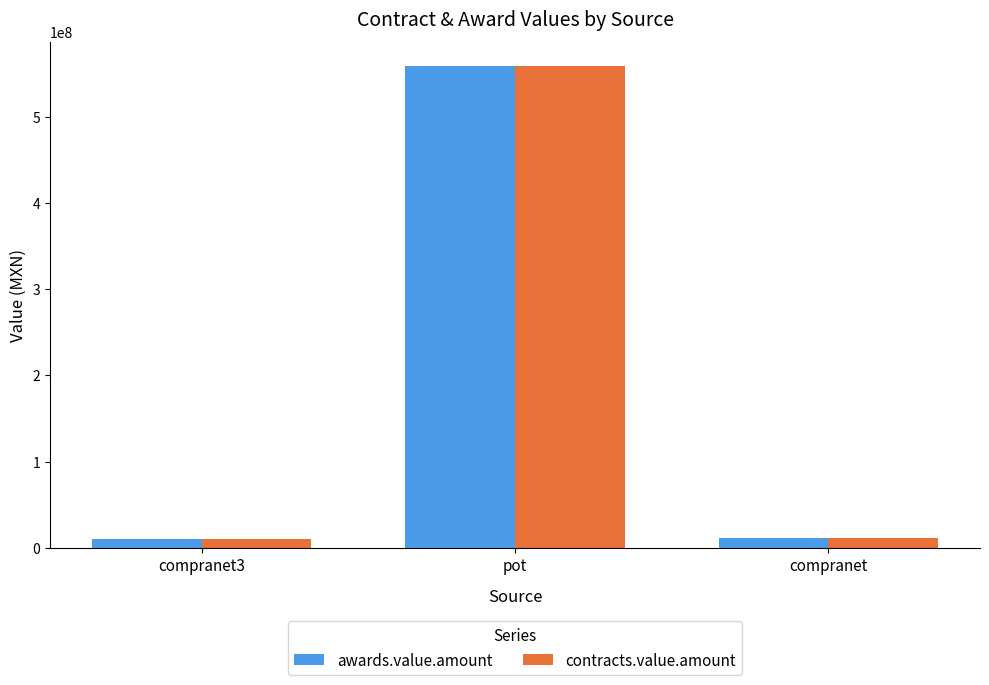

Is it true that awards.value.amount equals 10364925.4 at compranet3?

True